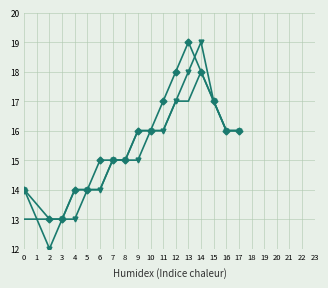

What is the smallest value displayed?

12